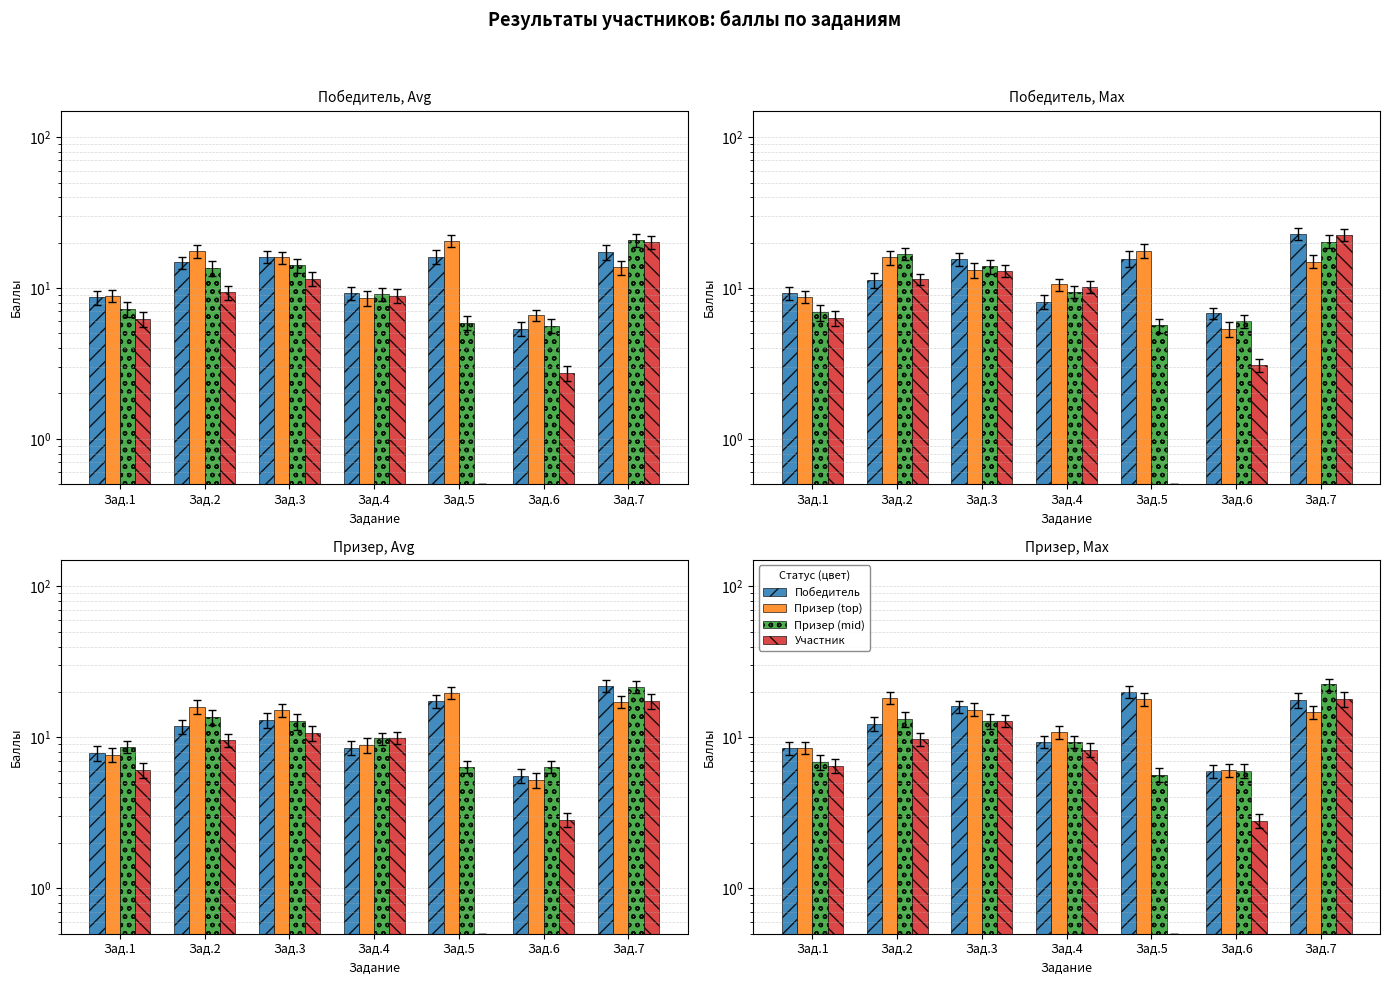

What is the value of the Участник bar at the 7th from the left?

18.0